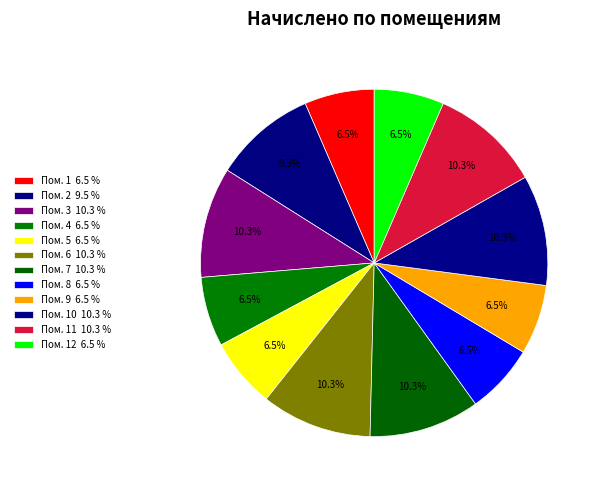

To the nearest percent, what is the average slice percentage?

8%